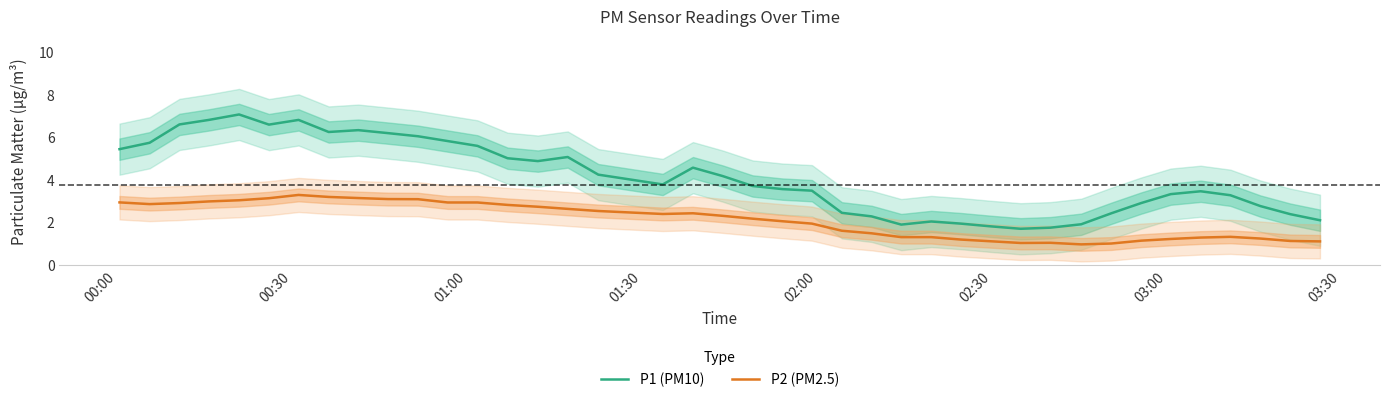

True or false: P1 (PM10) and P2 (PM2.5) cross at least once.

False